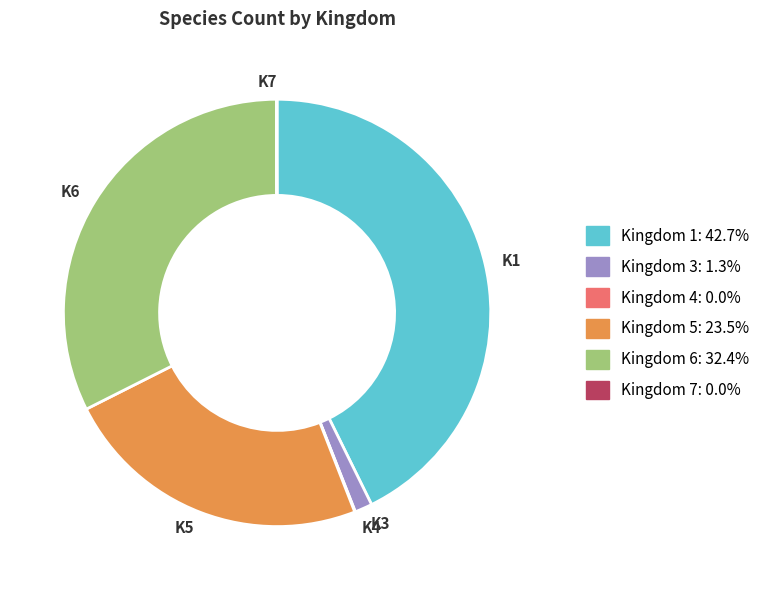

Is there a majority slice in this chart?

No